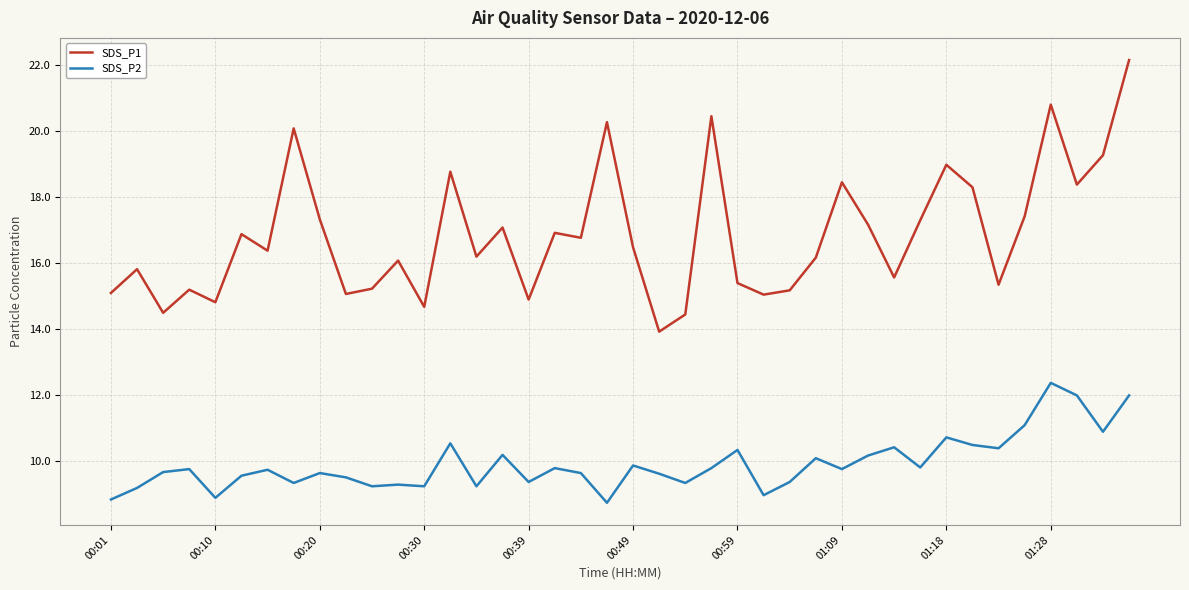

Which series has the largest total across all categories?

SDS_P1